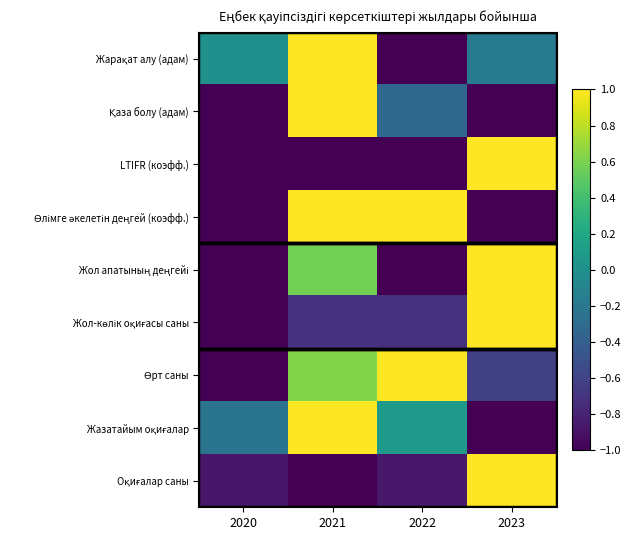

What is the maximum value shown in the chart?

1.0